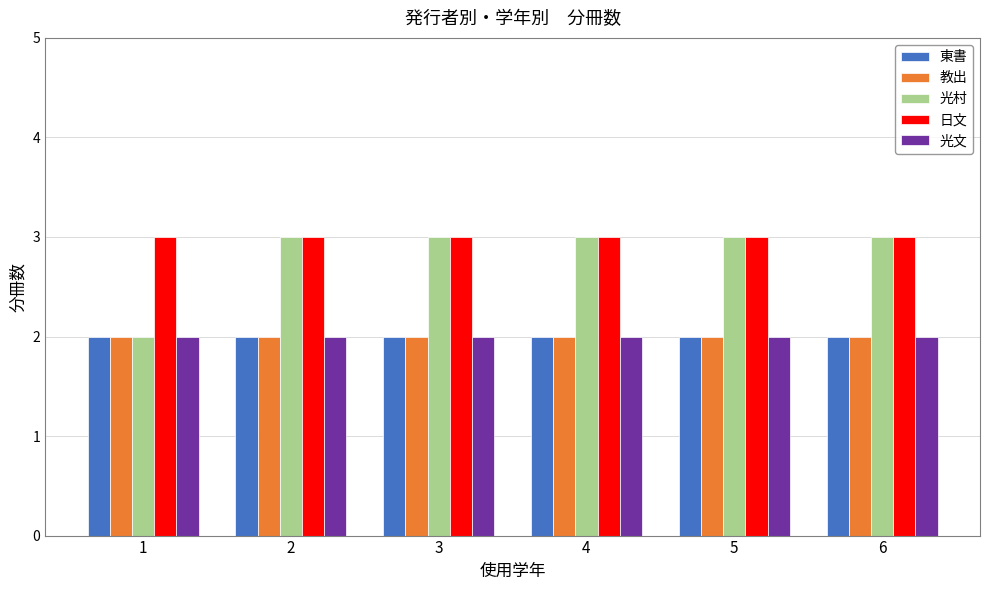

Read the 日文 value at 5.

3